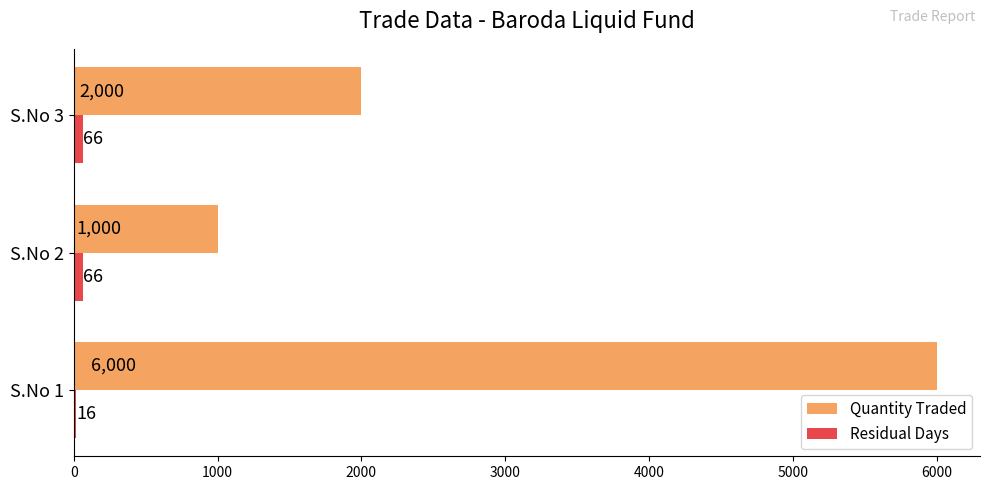

Count the number of categories in the chart.

3